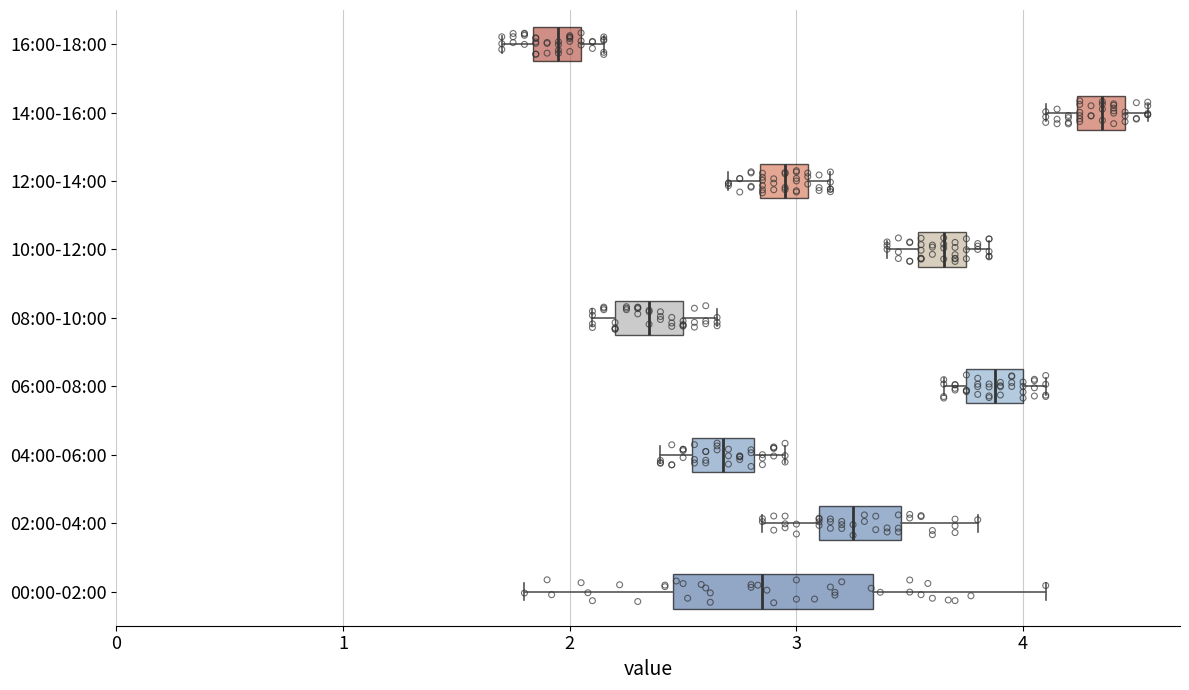

Which box's median line is the furthest to the left?

16:00-18:00